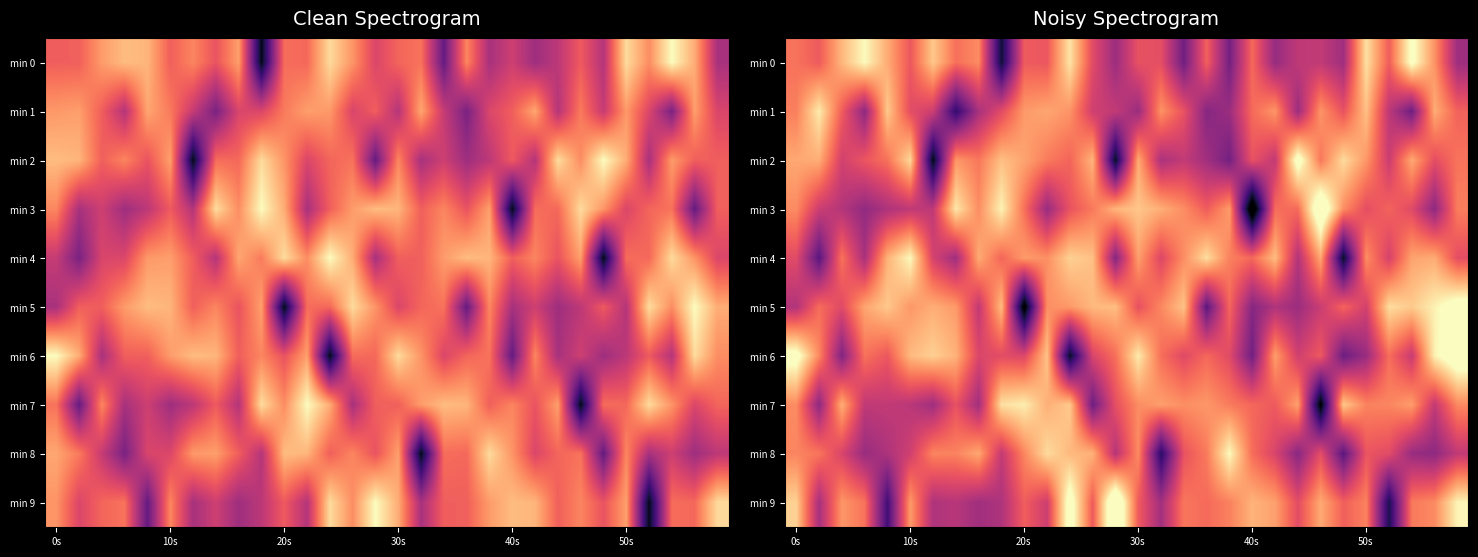

At how many categories does at least one series exceed -132?

30